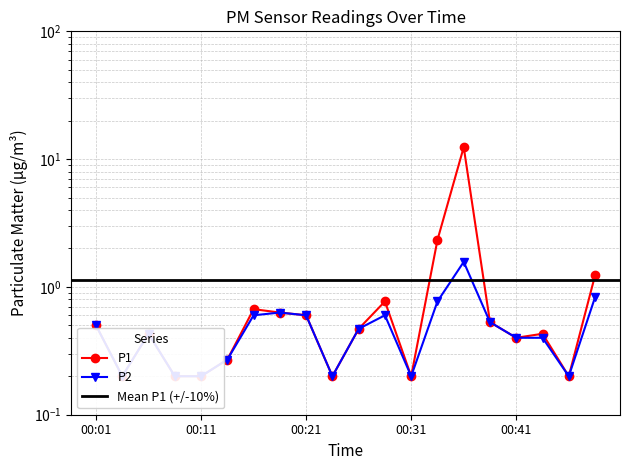

What is the value of the P2 point at the 9th from the left?

0.6